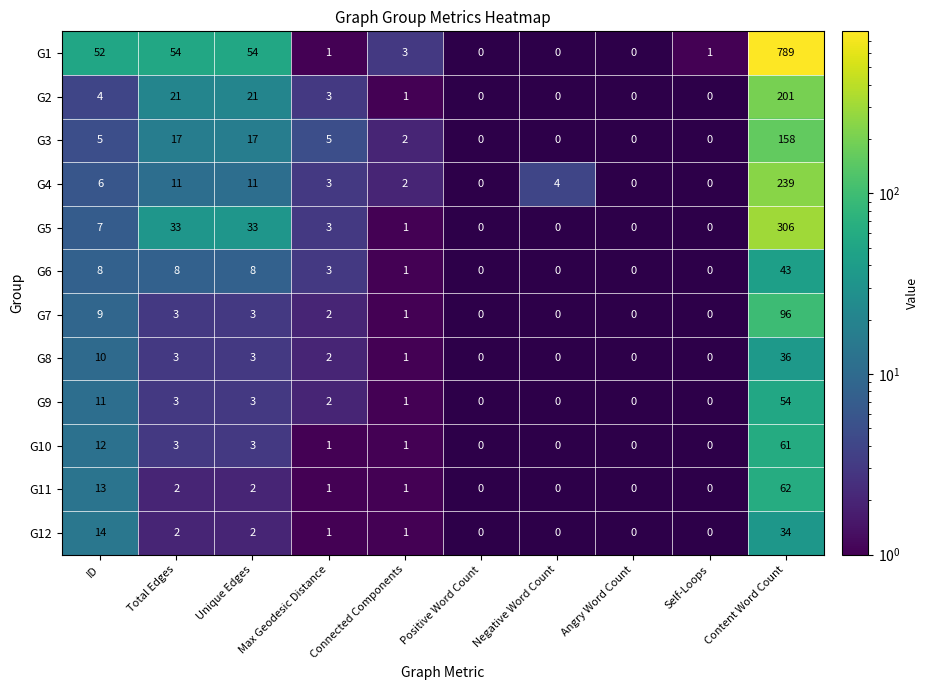

At how many categories does at least one series exceed 679?

1